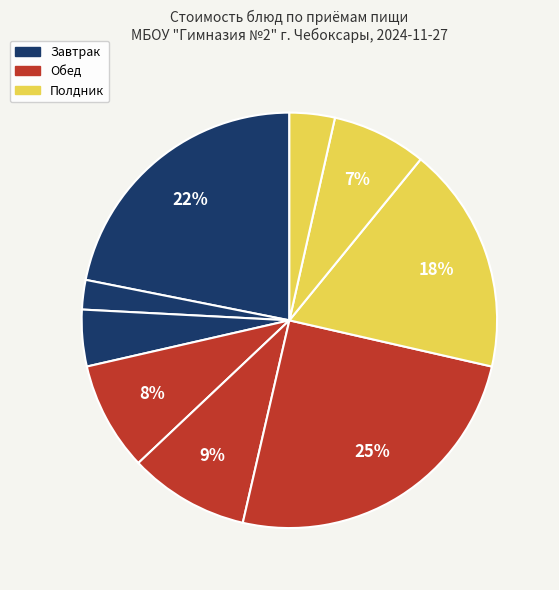

How many slices are in this pie chart?

9